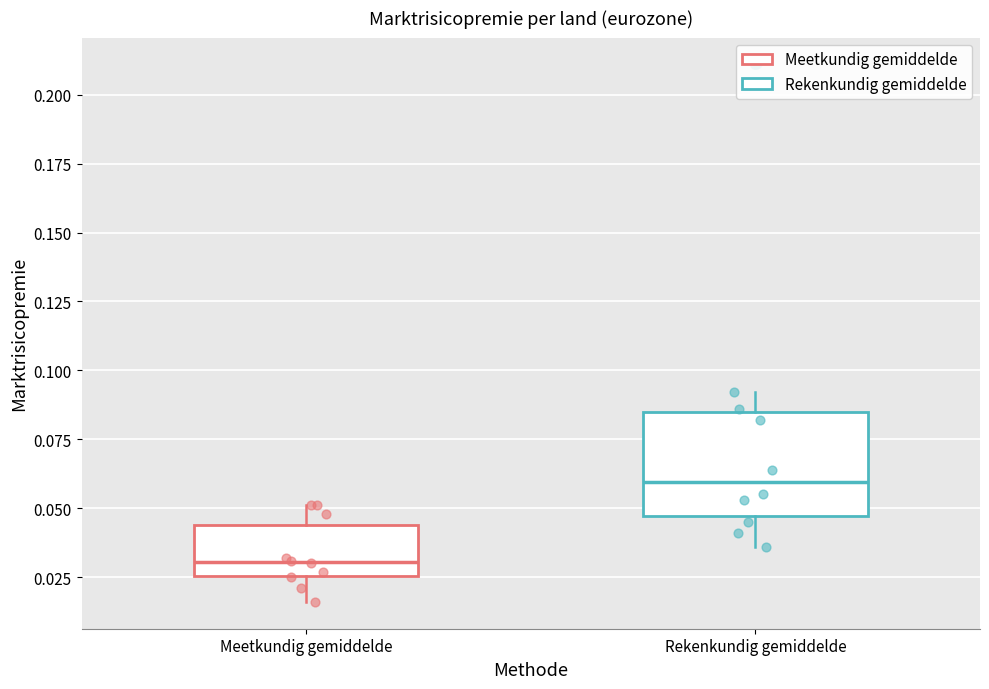

Where does the lower whisker of the box for Meetkundig gemiddelde end on the y-axis? The values are not printed on the chart, so give them approximately, as read against the axis.

0.015